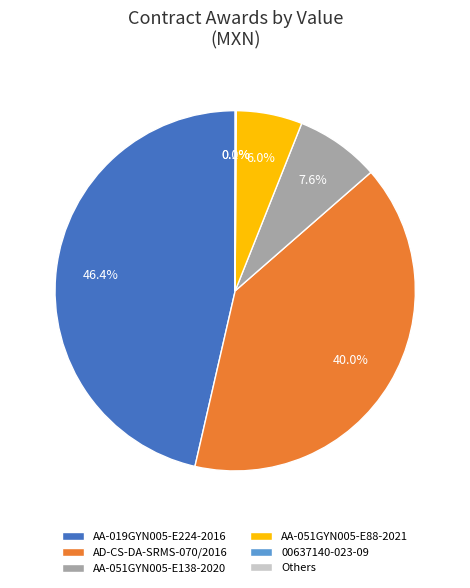

The AA-051GYN005-E138-2020 slice represents 14% of the pie. True or false?

False